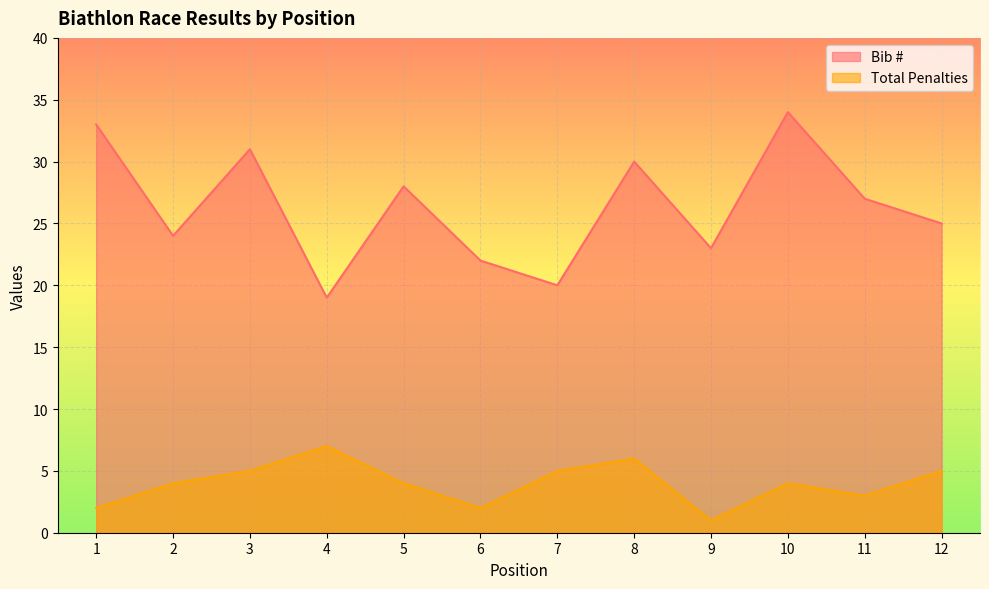

Reading left to right, transcribe all the data shown in this chart.

Bib #: 33	24	31	19	28	22	20	30	23	34	27	25
Total Penalties: 2	4	5	7	4	2	5	6	1	4	3	5